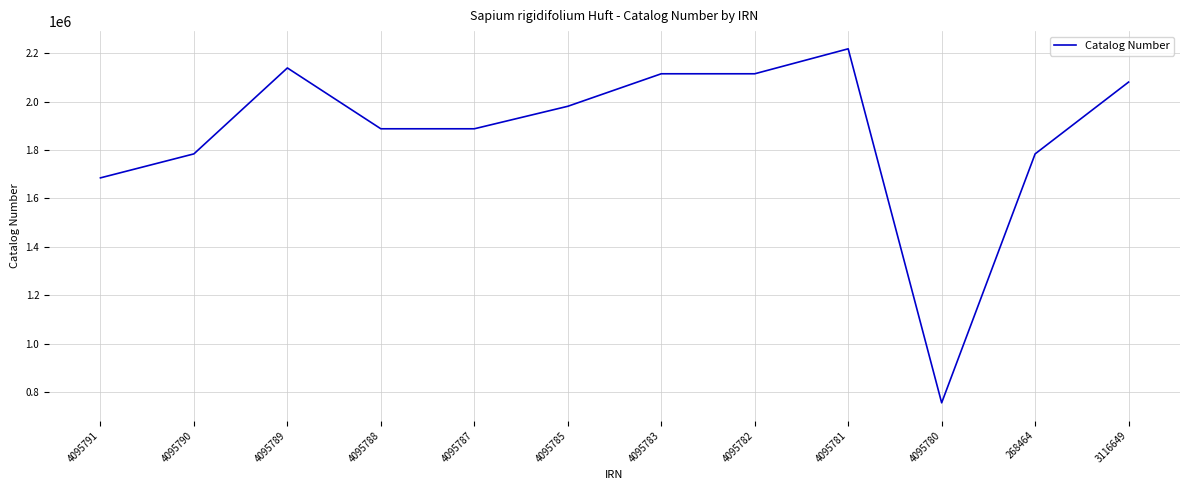

Between 4095790 and 4095791, which is larger?

4095790